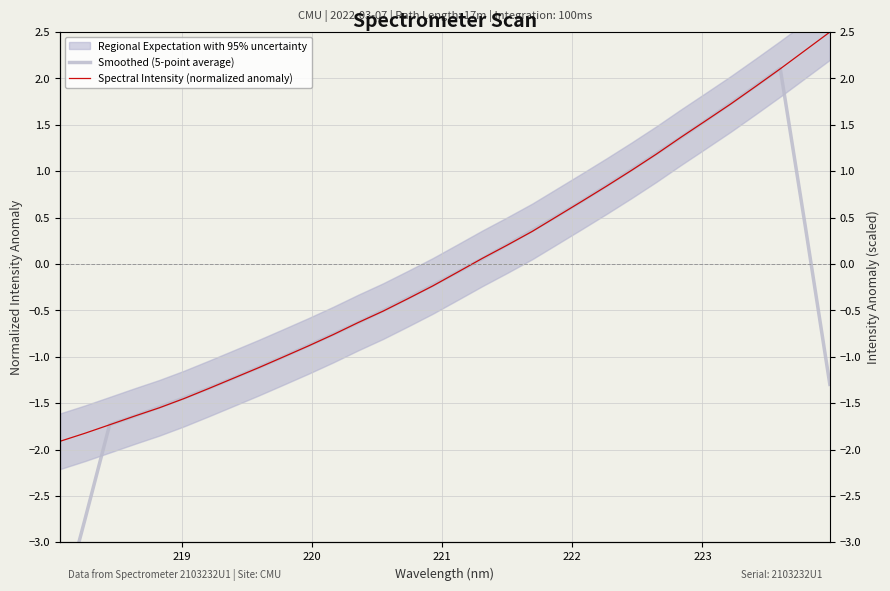

What is the lowest value of the Spectral Intensity (normalized anomaly) series?

-1.9